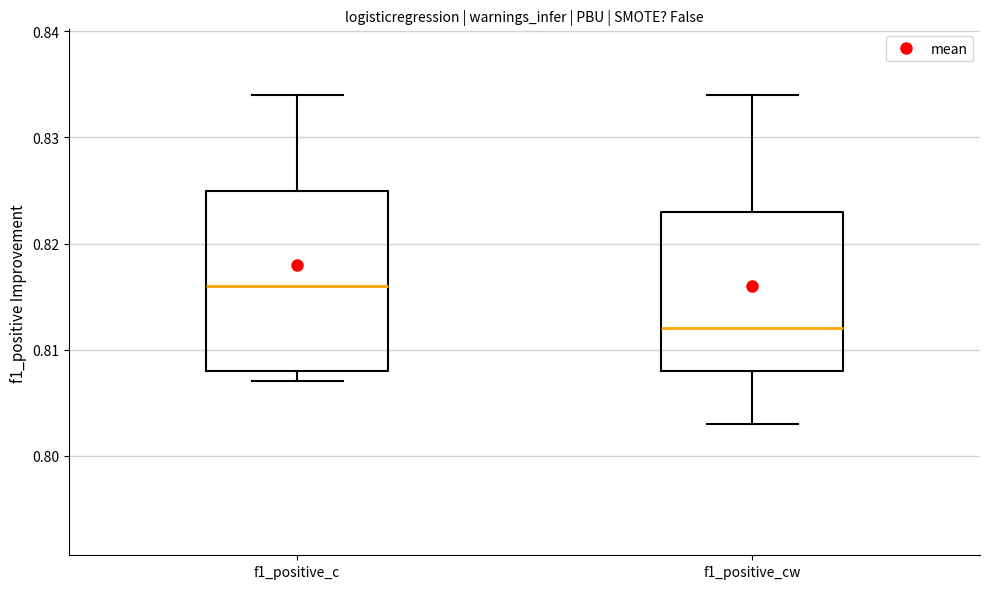

Reading left to right, read every box against the y-axis: the position of its median line, the range the box covers, and the ends of its whiskers. The values are not printed on the chart, so give them approximately, as read against the axis.

f1_positive_c: median 0.816, box 0.808 to 0.825, whiskers 0.807 to 0.834
f1_positive_cw: median 0.812, box 0.808 to 0.823, whiskers 0.803 to 0.834